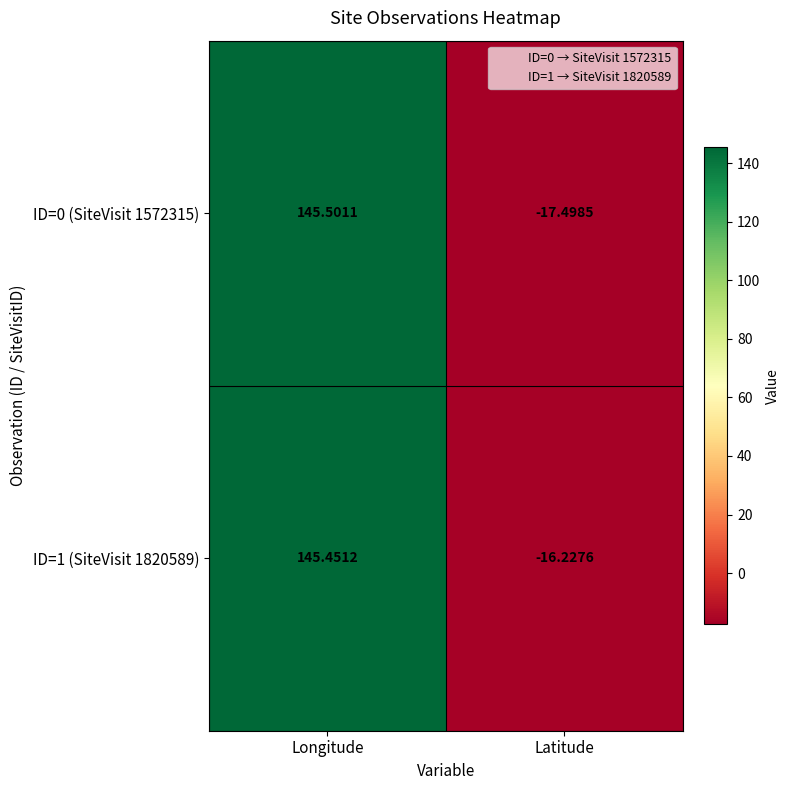

How many values in ID=0 (SiteVisit 1572315) are above zero?

1